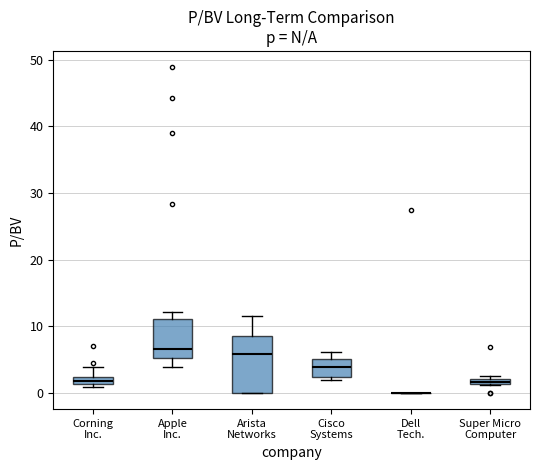

Comparing the boxes themselves (not the whiskers), which one is the tallest?

Arista Networks